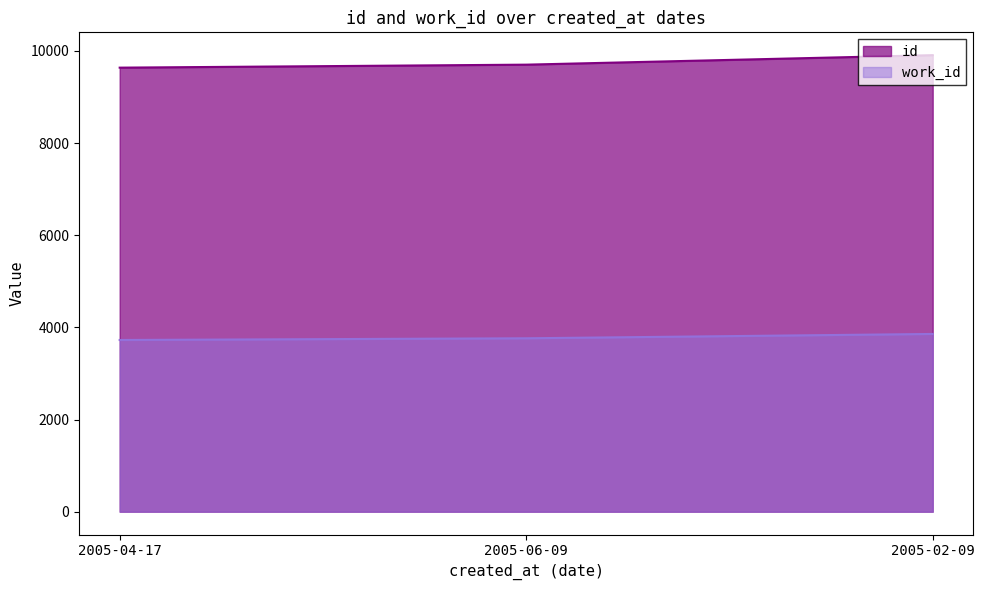

What is the minimum value shown in the chart?

3726